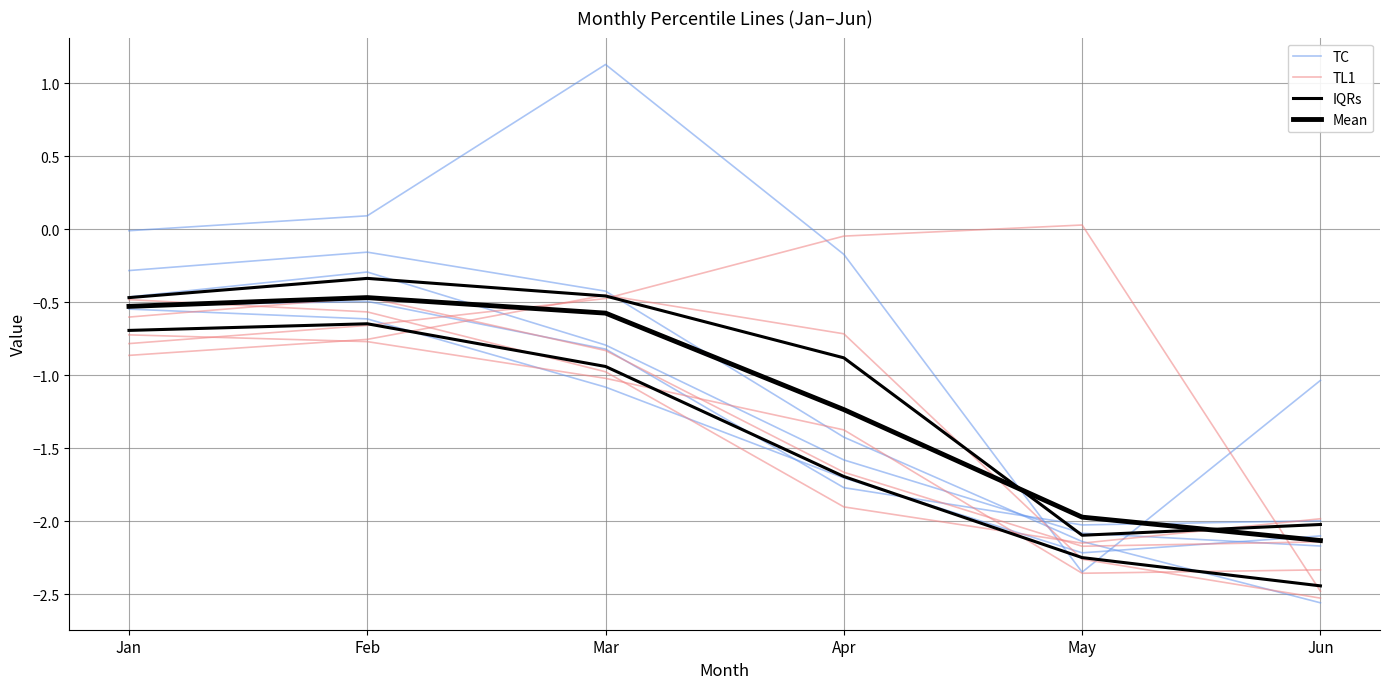

List the labels in order of IQRs value, smallest first.

Jun, May, Apr, Mar, Jan, Feb